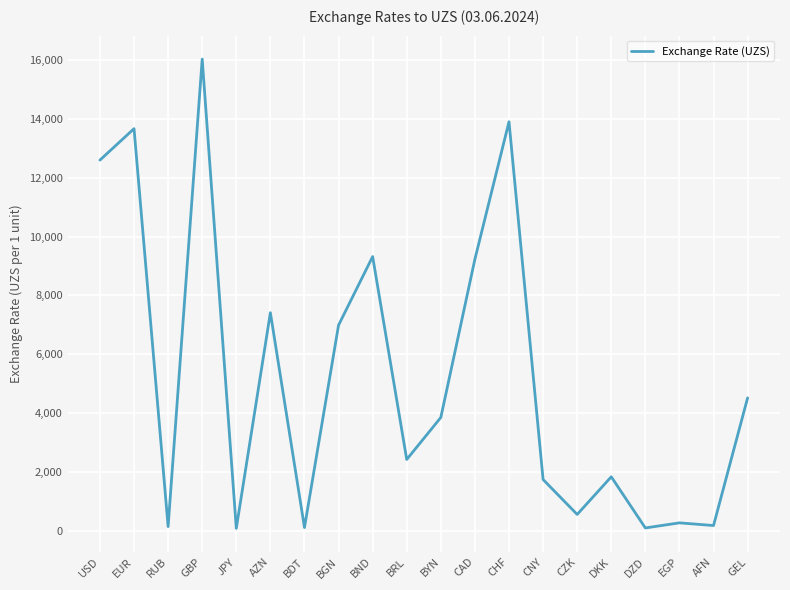

At which category does the data reach its first local valley?

RUB